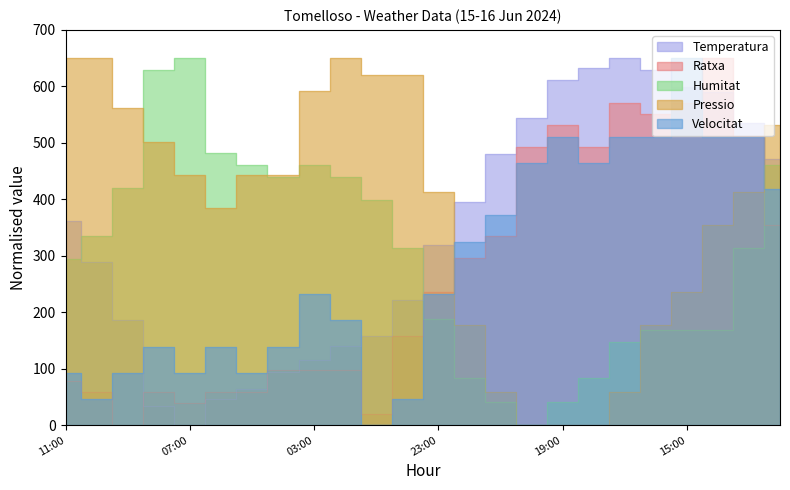

What is the value of the Humitat point at the 17th from the left?

41.9